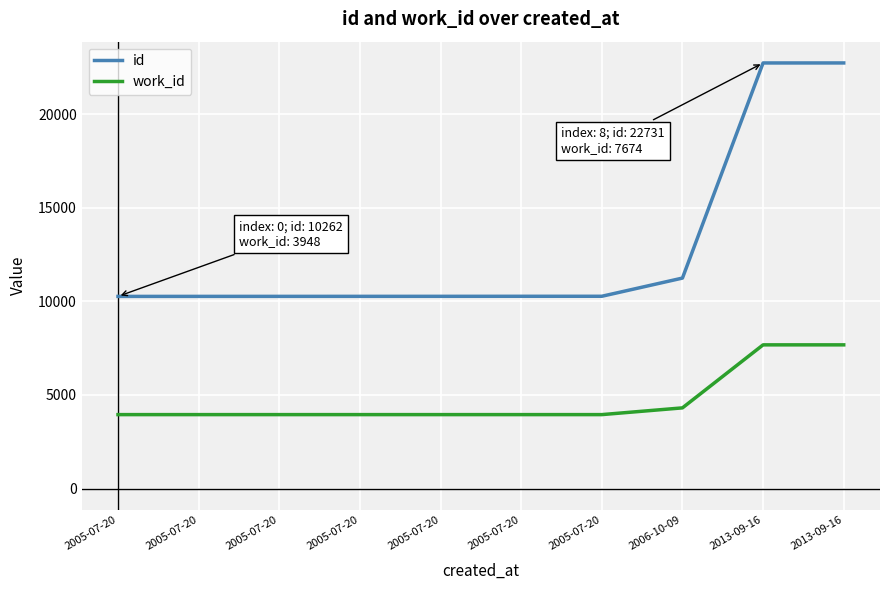

Is this an area chart (filled region under the line)?

No